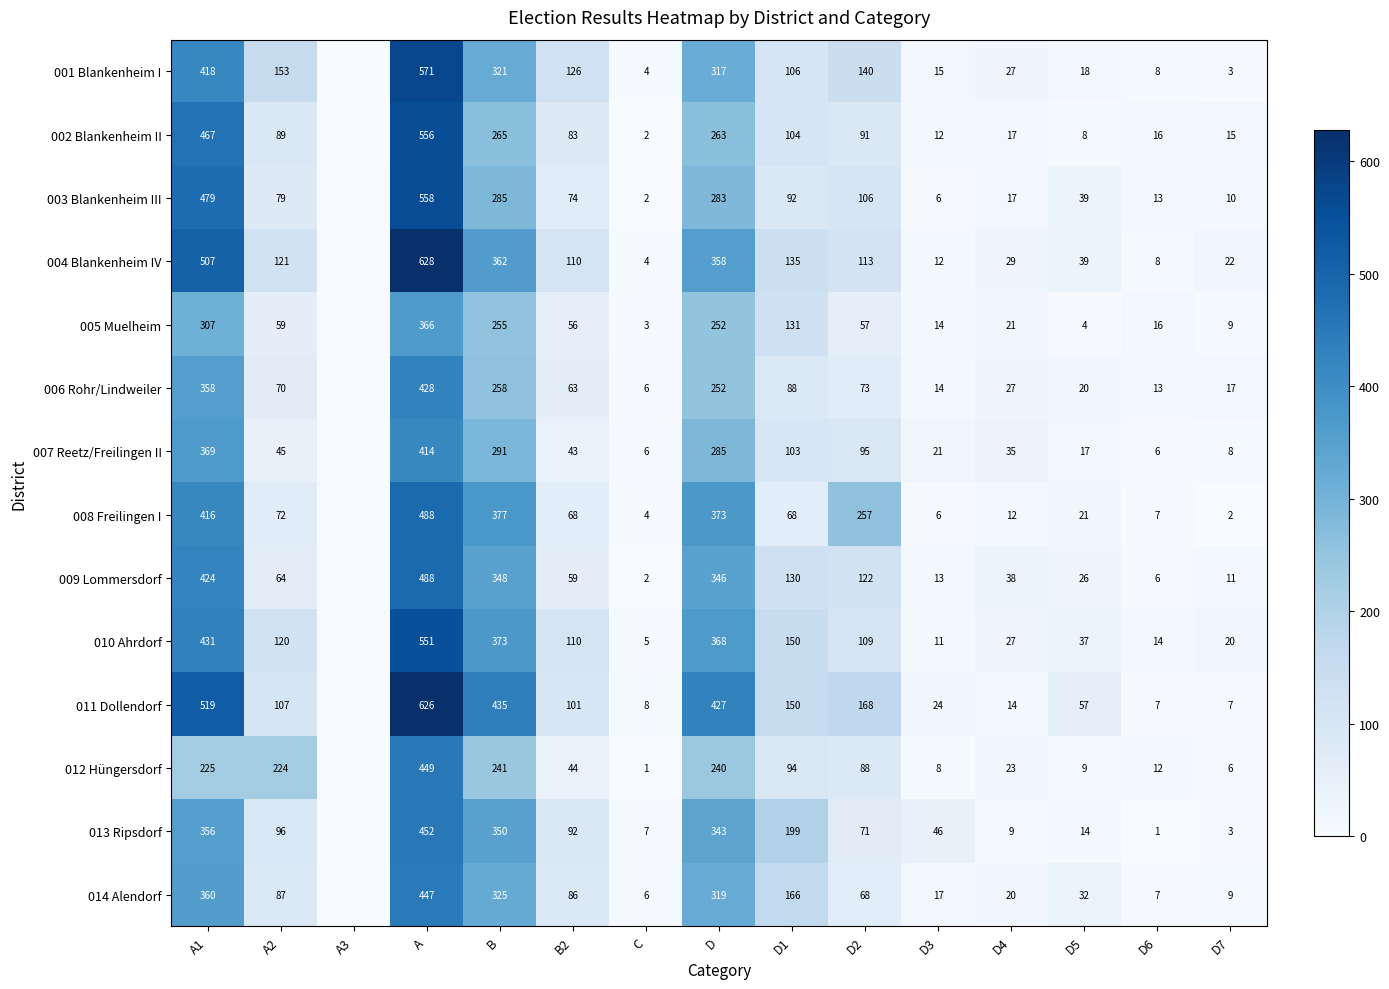

Which category has the highest value across all series?

A